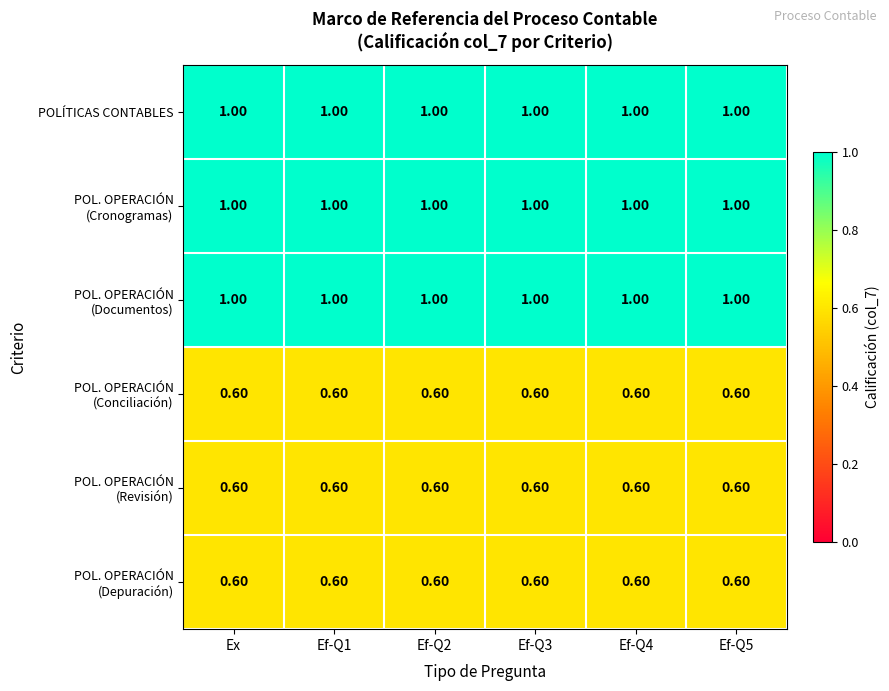

What is the average value of the POLÍTICAS CONTABLES series?

1.0